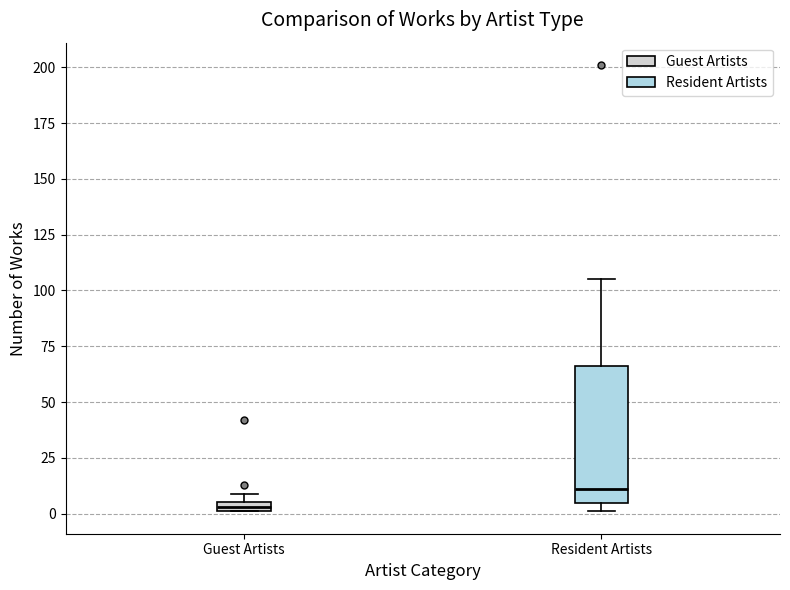

Where is the lower edge of the box for Guest Artists on the y-axis? The values are not printed on the chart, so give them approximately, as read against the axis.

0